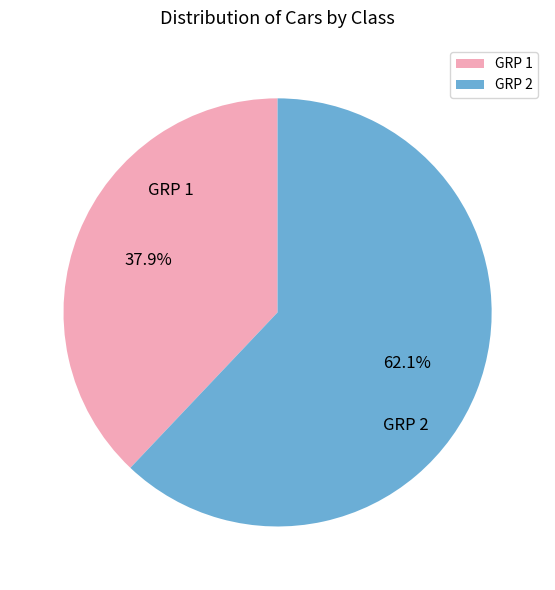

Approximately how many times larger is the value at GRP 2 compared to GRP 1?

1.6